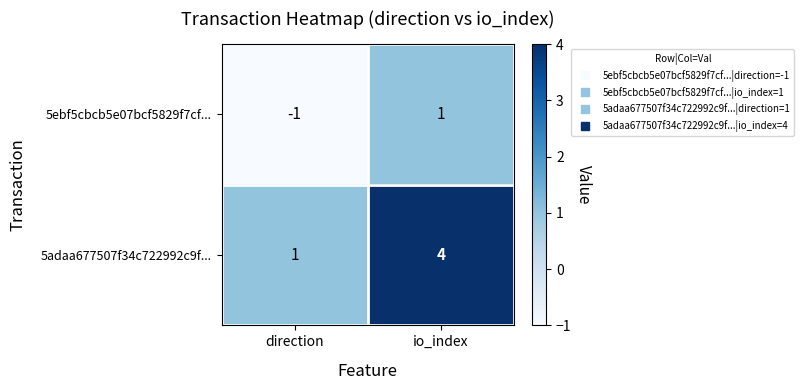

What is the spread (max minus min) of values at io_index?

3